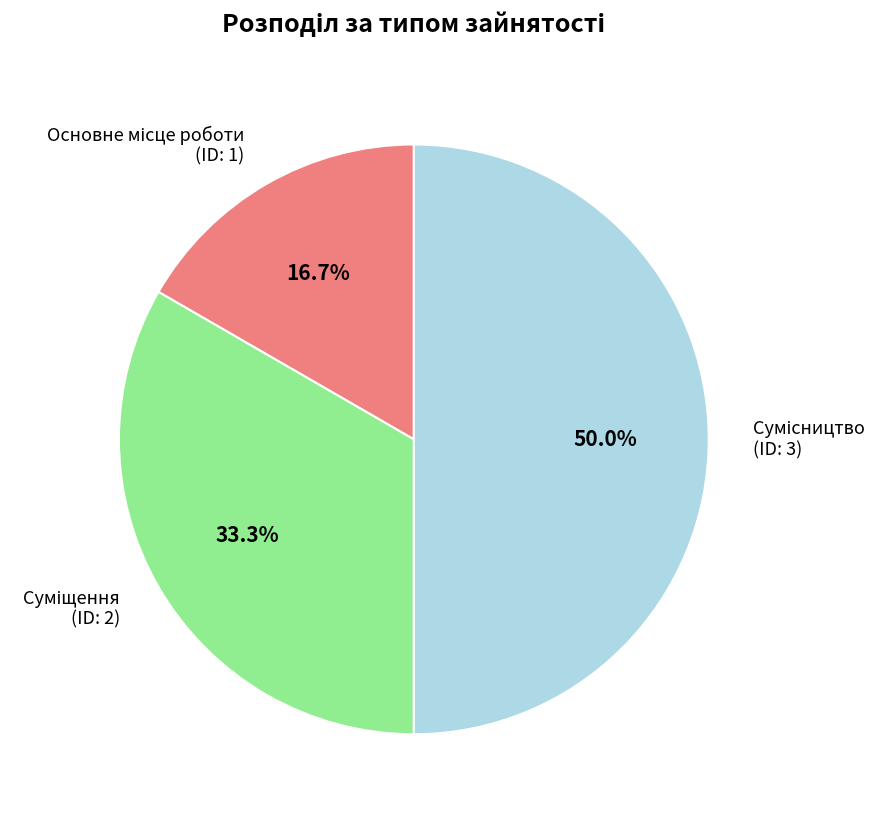

To the nearest percent, what is the average slice percentage?

33%